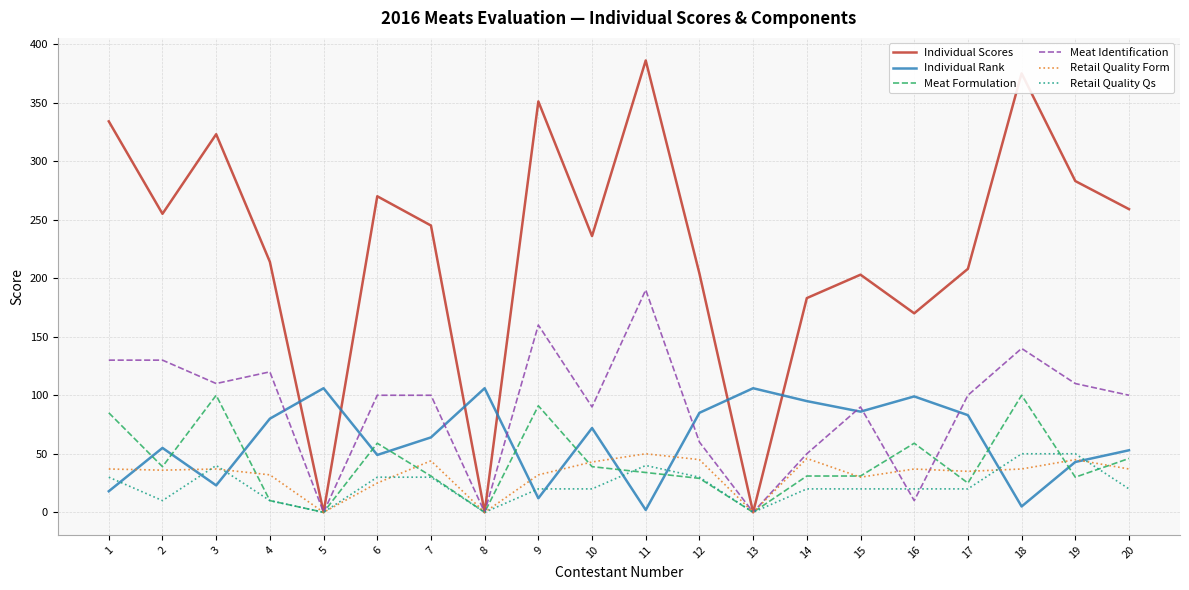

Between which two adjacent categories do Meat Formulation and Individual Rank first intersect?

1 and 2